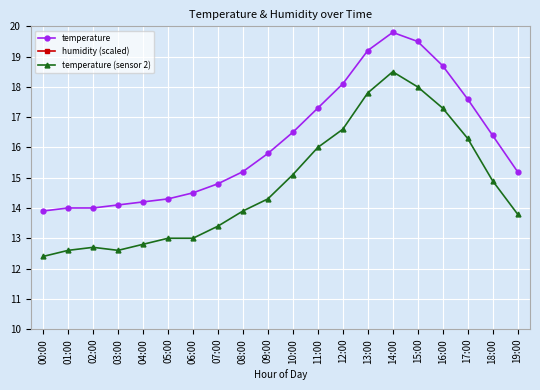

At which label is temperature closest to 16?

09:00